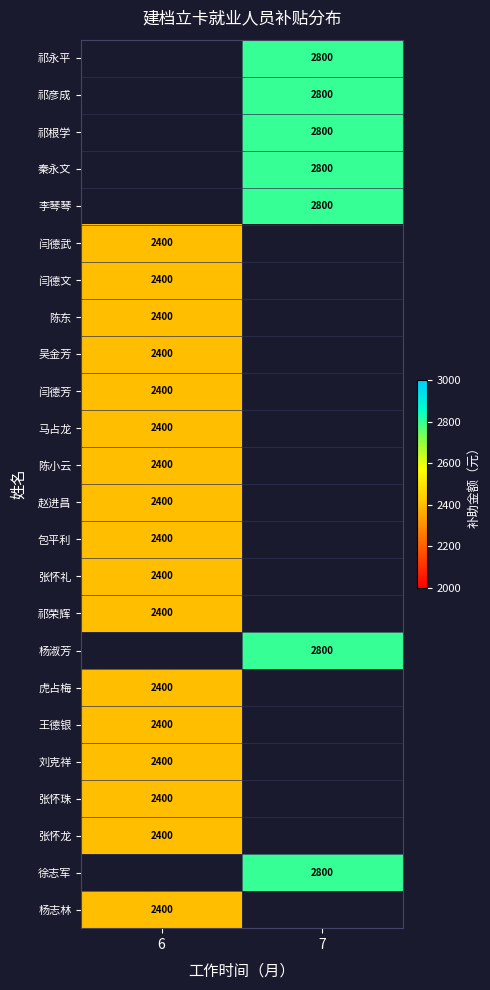

True or false: 闫德武 has a value of 3751 at 6.

False